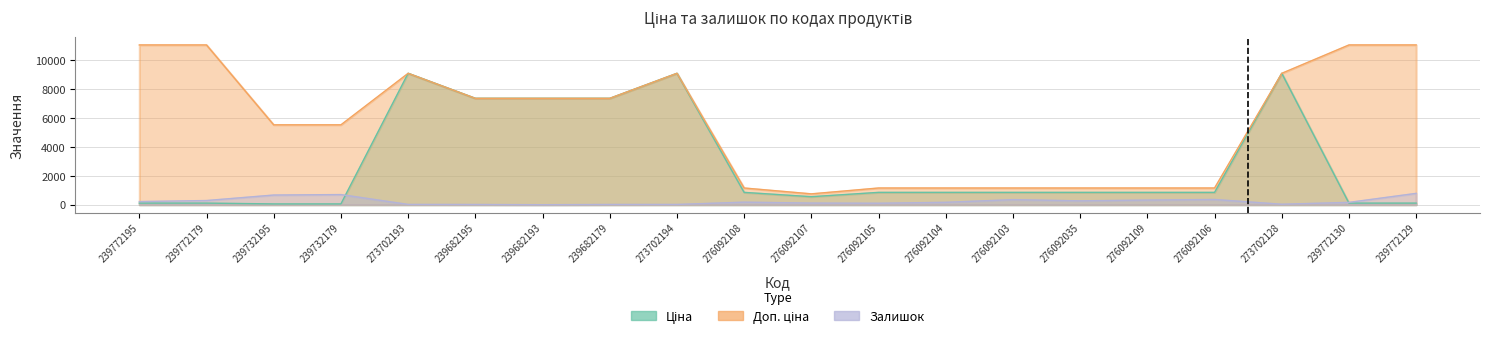

What are all the series names shown in the legend?

Ціна, Доп. ціна, Залишок